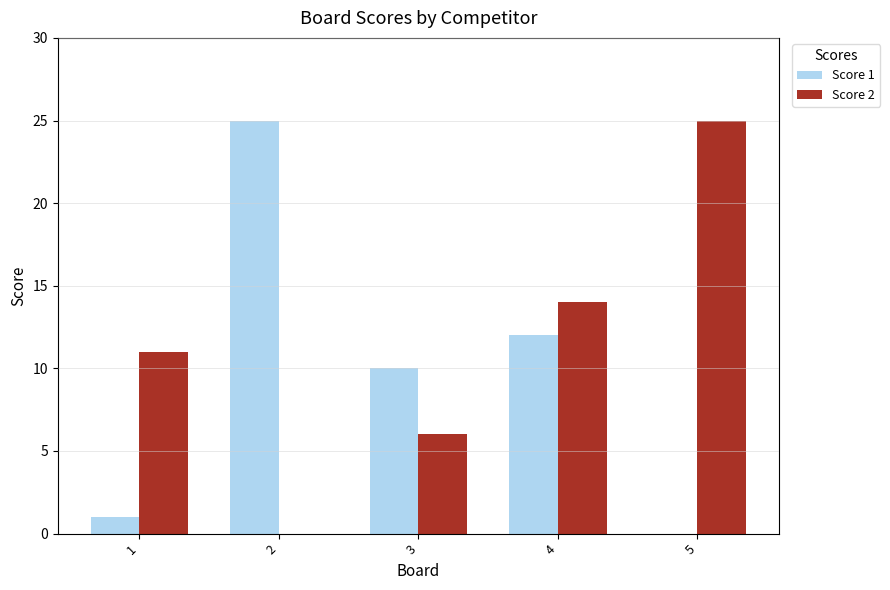

What is the sum of the Score 2 values at 3 and 5?

31